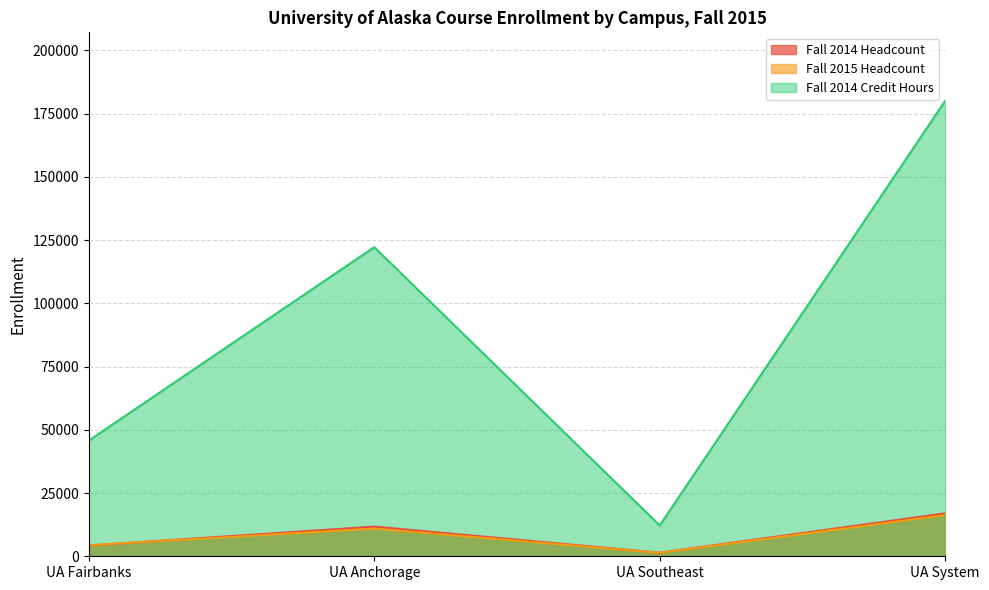

True or false: Fall 2015 Headcount has a value of 1372 at UA Southeast.

True